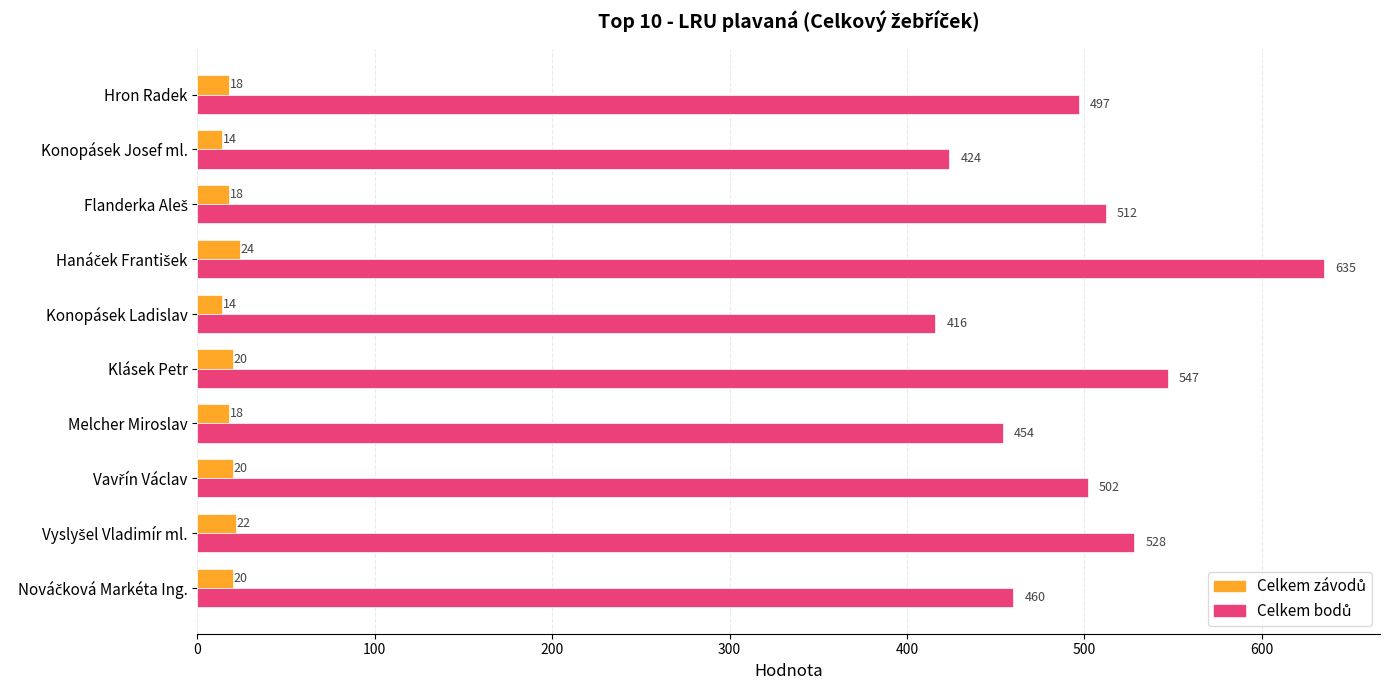

What is the maximum value shown in the chart?

635